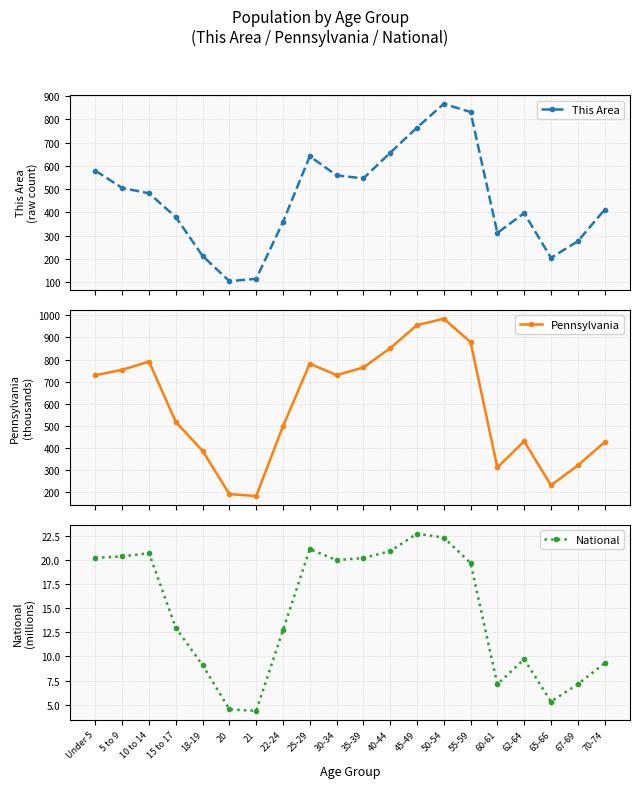

Reading right to left, list all the values displayed in this chart.

This Area: 411.0	276.0	205.0	397.0	312.0	831.0	866.0	764.0	656.0	546.0	559.0	641.0	359.0	115.0	105.0	213.0	380.0	482.0	505.0	579.0
Pennsylvania: 426.5	321.4	231.6	430.7	312.6	879.0	984.6	955.8	851.4	764.3	729.6	781.5	498.9	183.3	191.9	387.2	517.8	791.2	753.6	729.5
National: 9.3	7.1	5.3	9.7	7.1	19.7	22.3	22.7	20.9	20.2	20.0	21.1	12.7	4.4	4.5	9.1	13.0	20.7	20.3	20.2